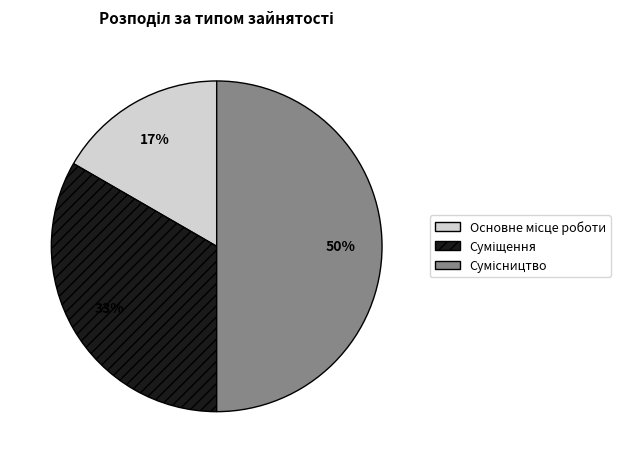

To the nearest percent, what is the average slice percentage?

33%